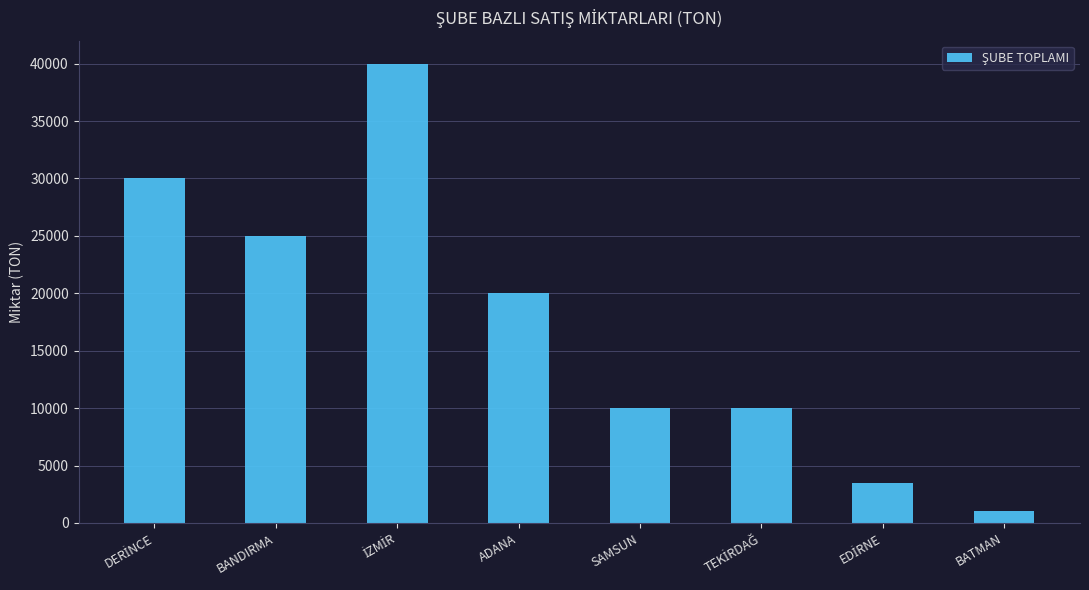

How many data points are less than 20000?

4